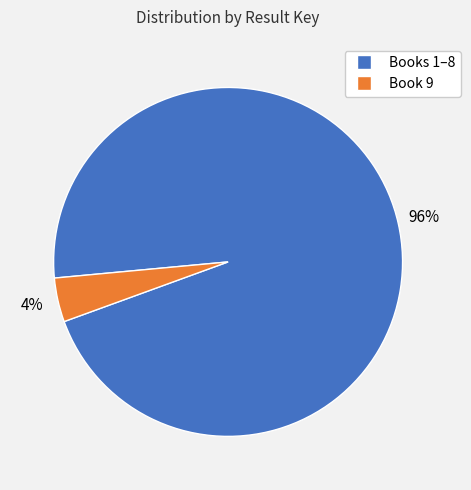

To the nearest percent, what is the average slice percentage?

50%